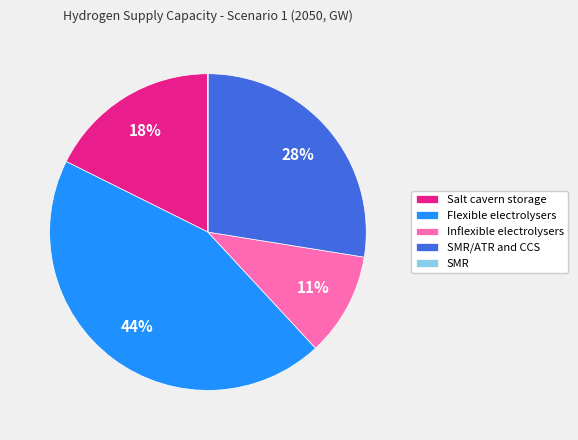

Is Flexible electrolysers the majority of the pie?

No